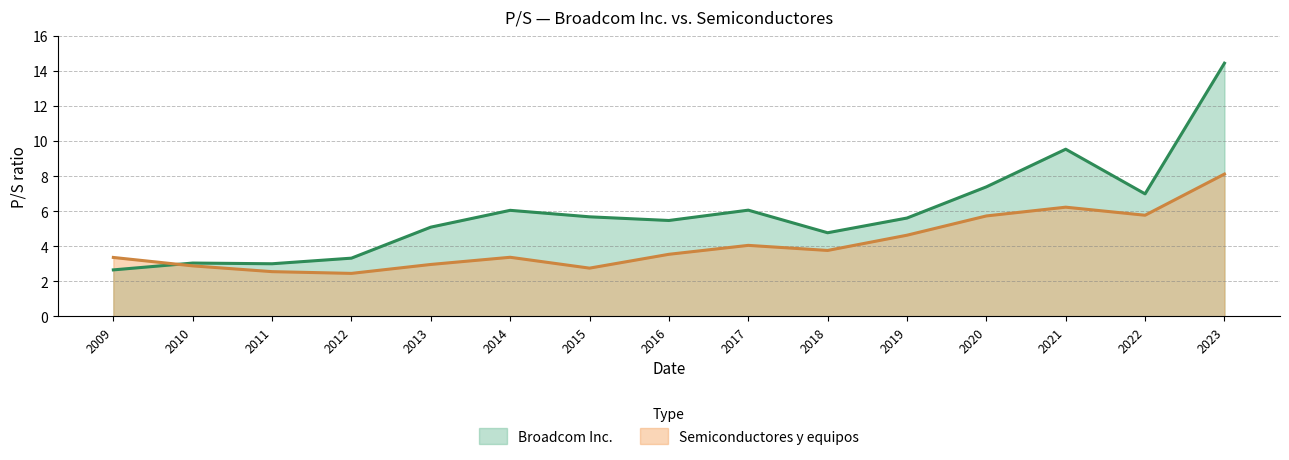

What is the maximum value for Broadcom Inc.?

14.5